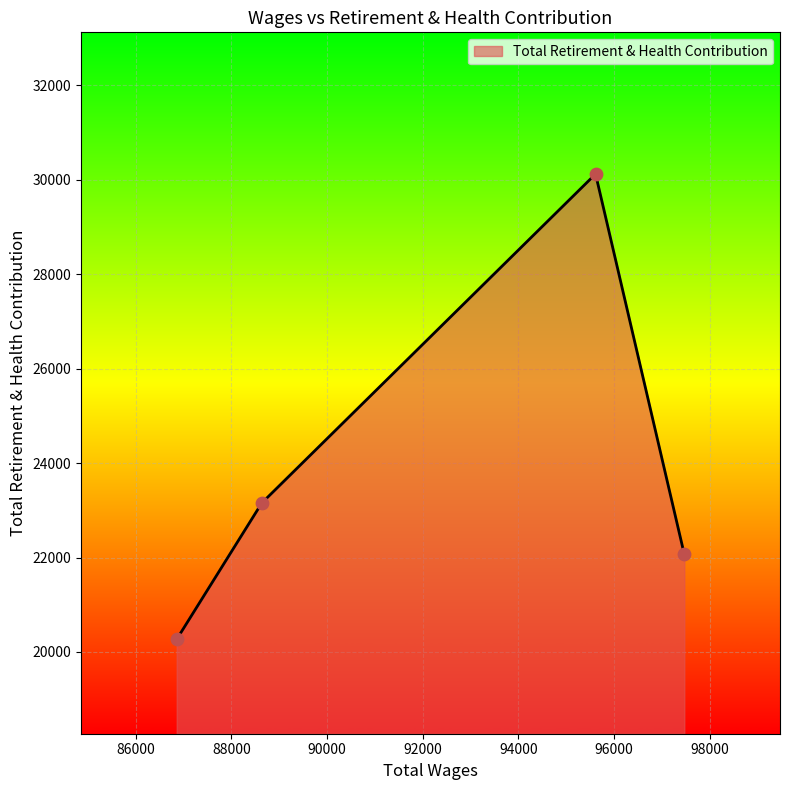

True or false: there are more than 0 points higher than both neighbors.

True